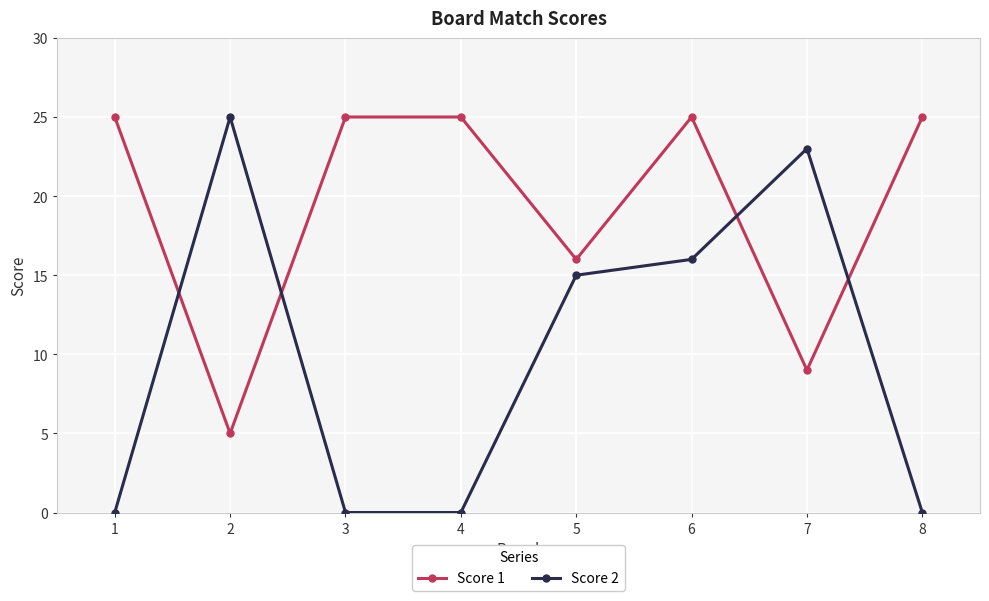

Rank the series at 8 from lowest to highest value.

Score 2, Score 1